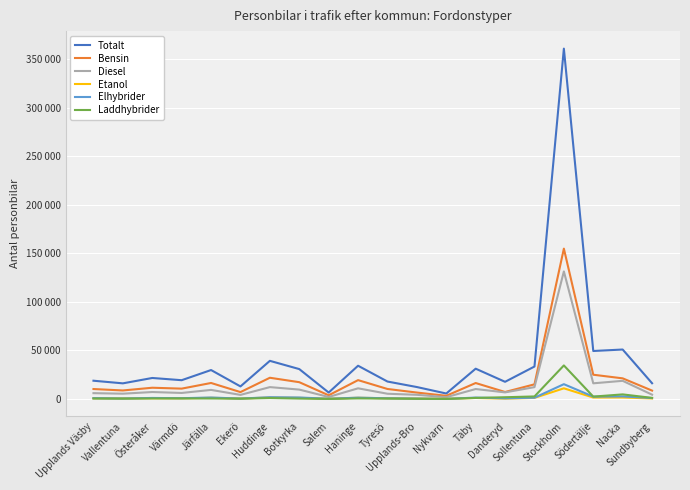

True or false: Totalt and Diesel intersect in this chart.

False